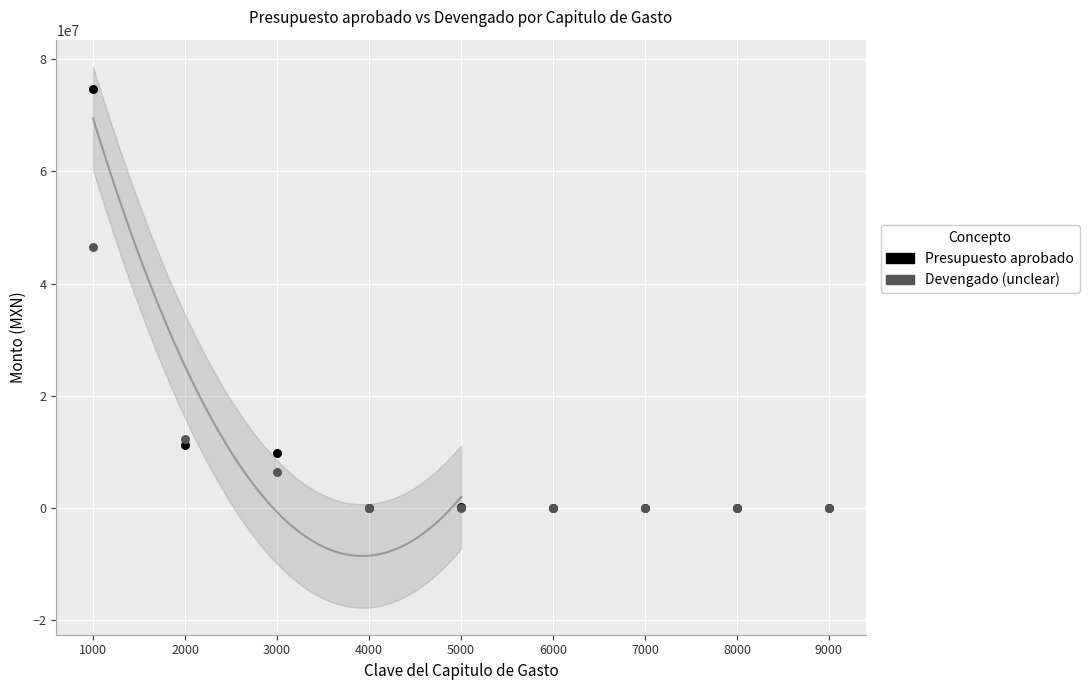

Across all series, what Y value is closest to 37362231?

46471410.0